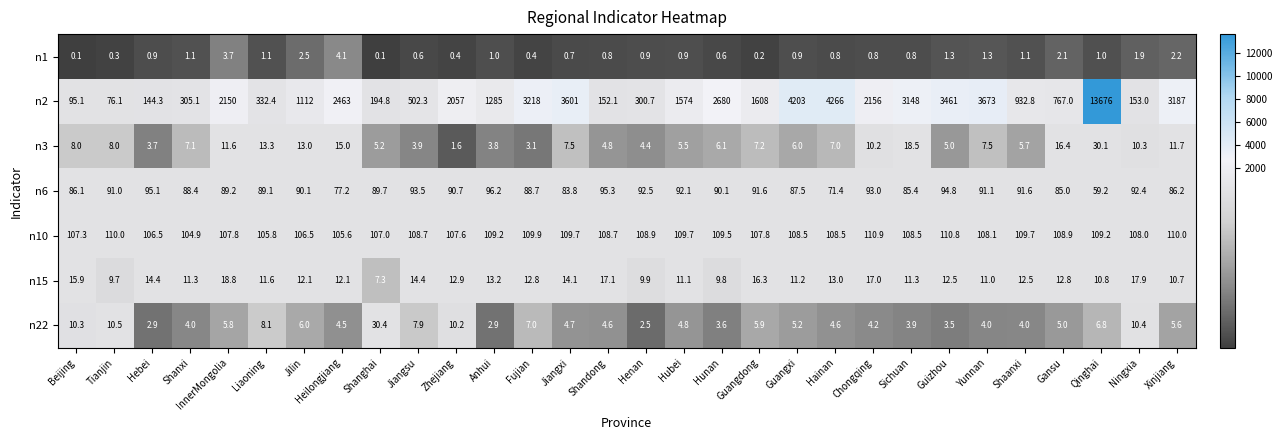

Rank the series at Hebei from lowest to highest value.

n1, n22, n3, n15, n6, n10, n2